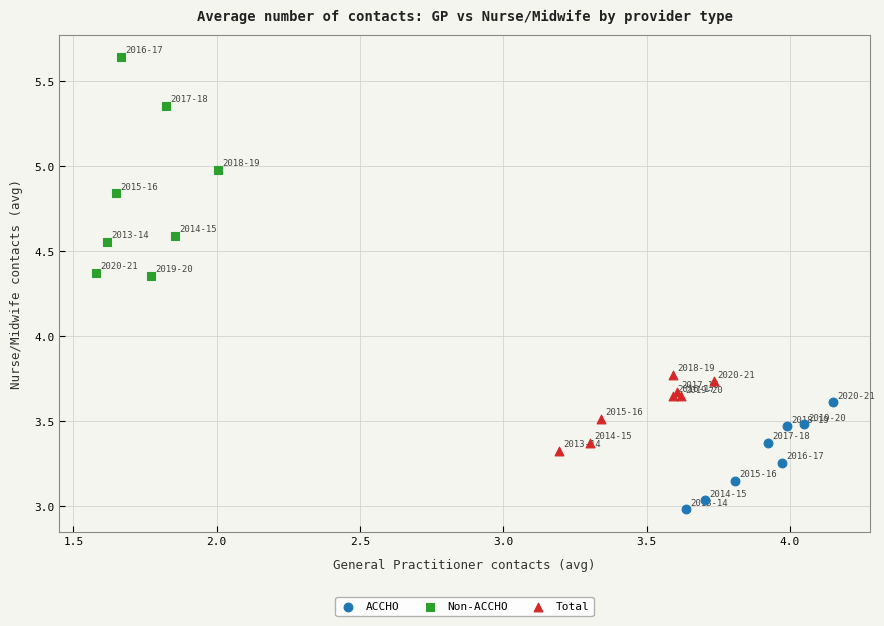

Which series has the widest spread of Y values?

Non-ACCHO